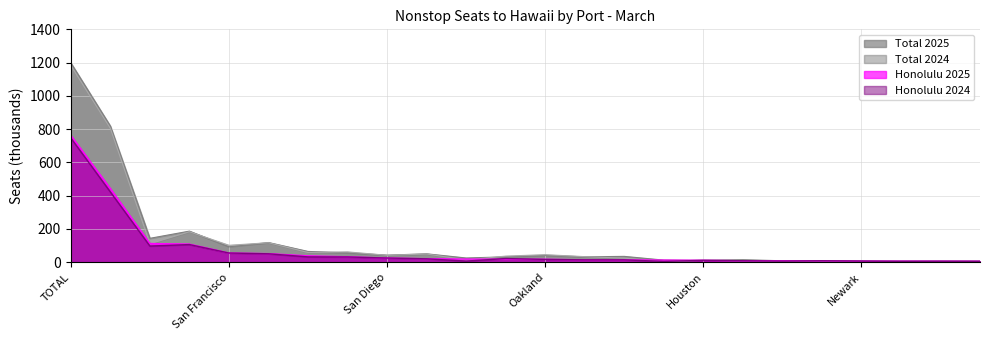

What is the value of the Total 2024 point at the 19th from the left?

6.7